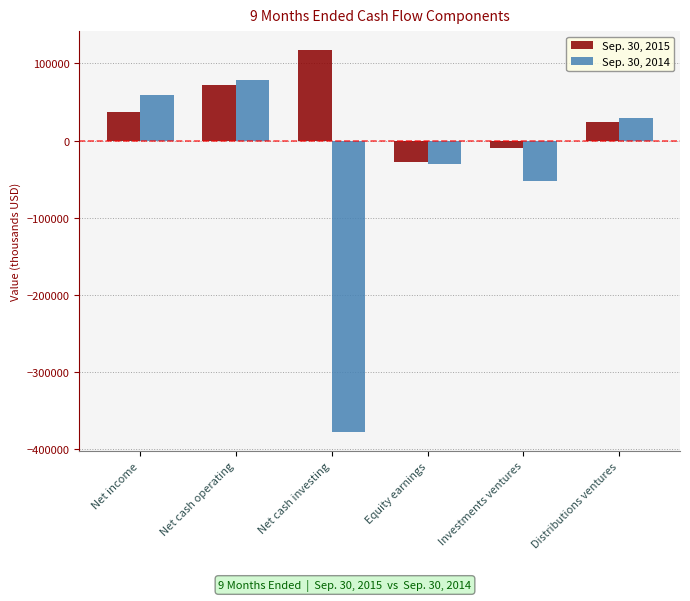

Reading left to right, transcribe all the data shown in this chart.

Sep. 30, 2015: 36784	71830	116967	-27966	-9958	24512
Sep. 30, 2014: 58888	78279	-377069	-30780	-52755	28585